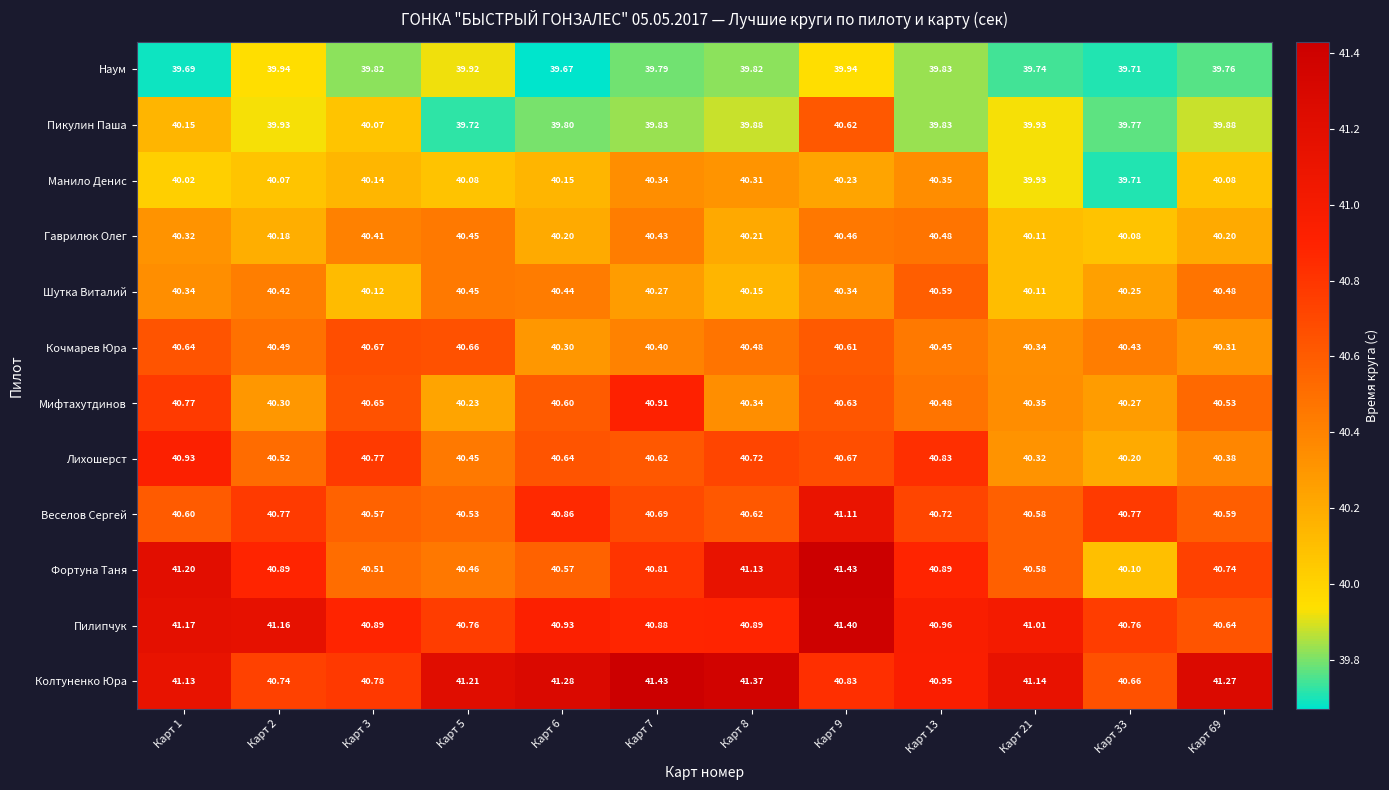

Which series has the largest total across all categories?

Колтуненко Юра